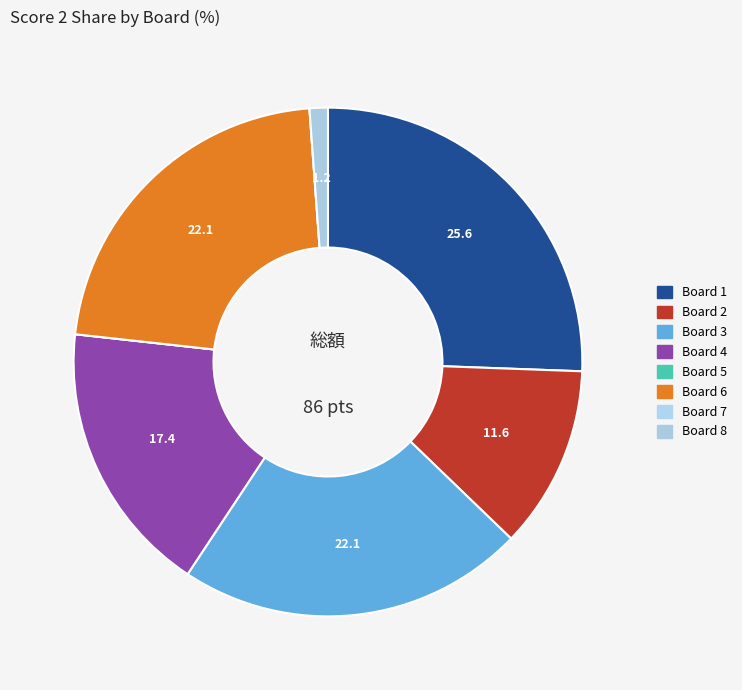

To the nearest percent, what percentage of the pie is Board 8?

1%